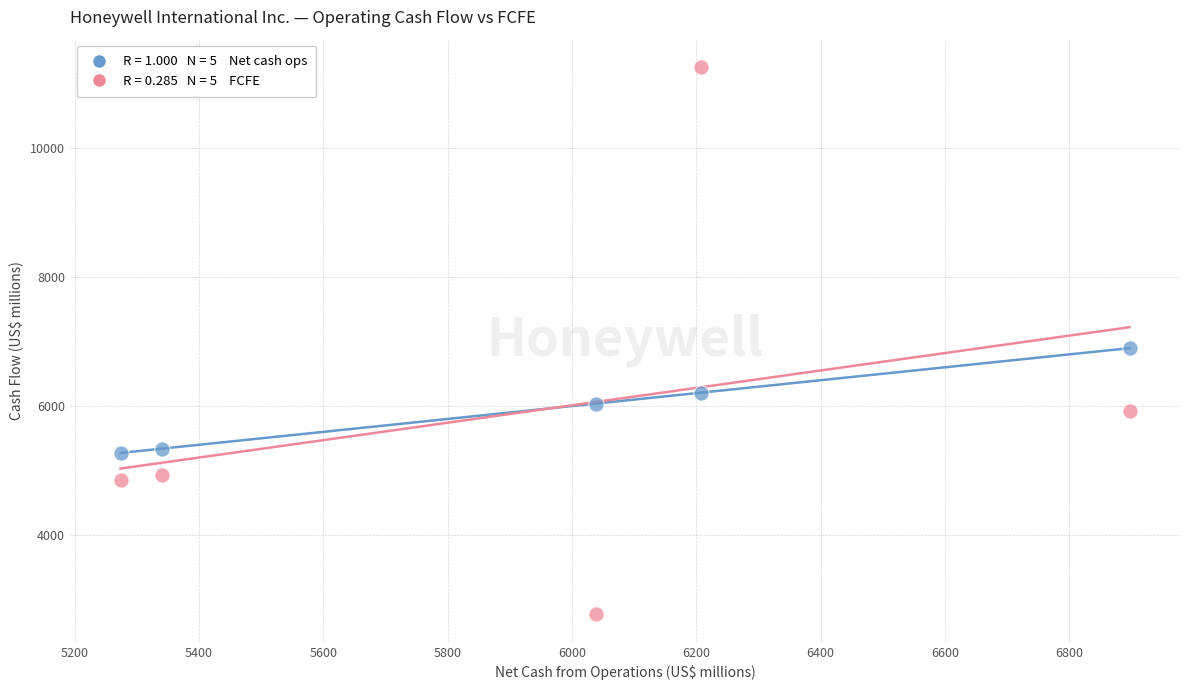

Across all series, what Y value is closest to 7012?

6897